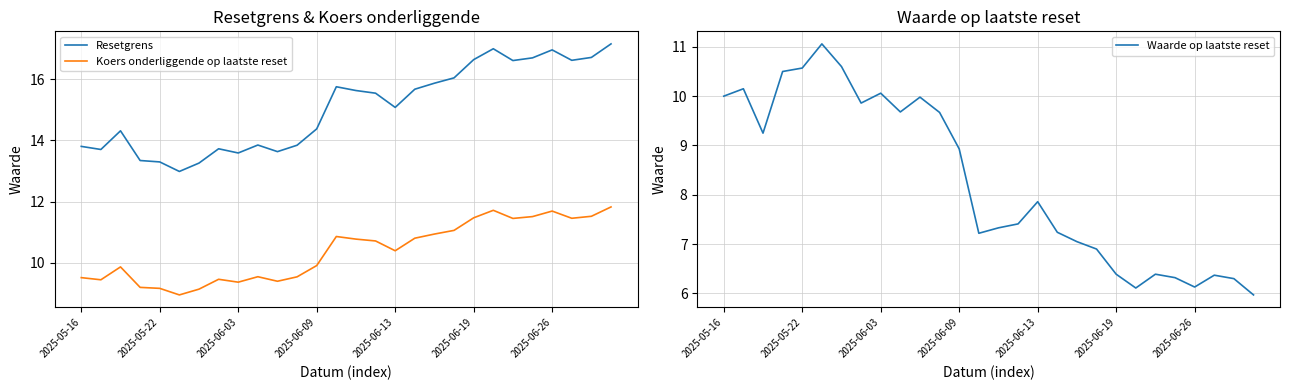

At which label is Waarde op laatste reset closest to 8?

2025-06-13